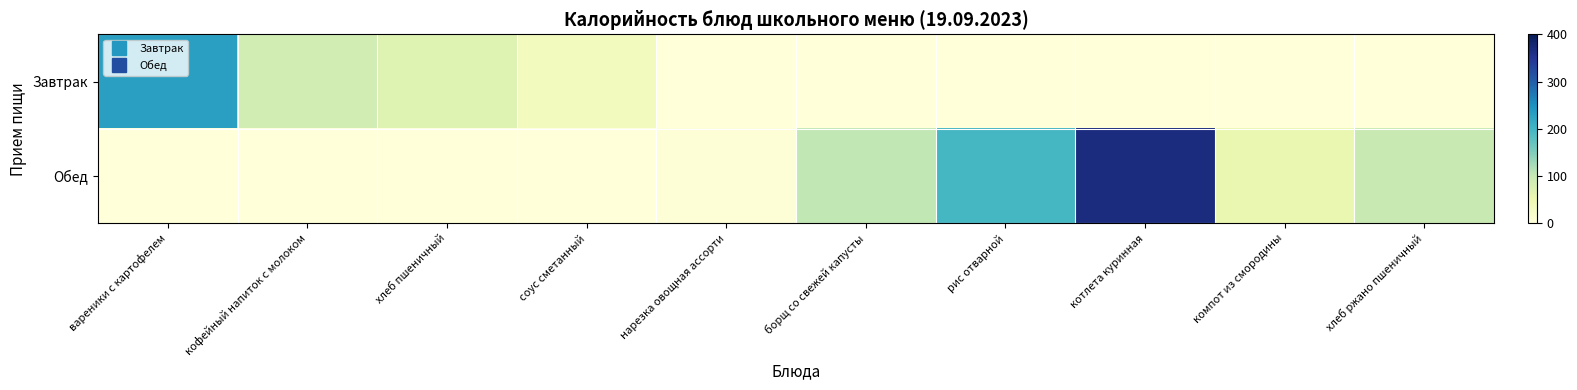

Which category has the lowest value across all series?

нарезка овощная ассорти